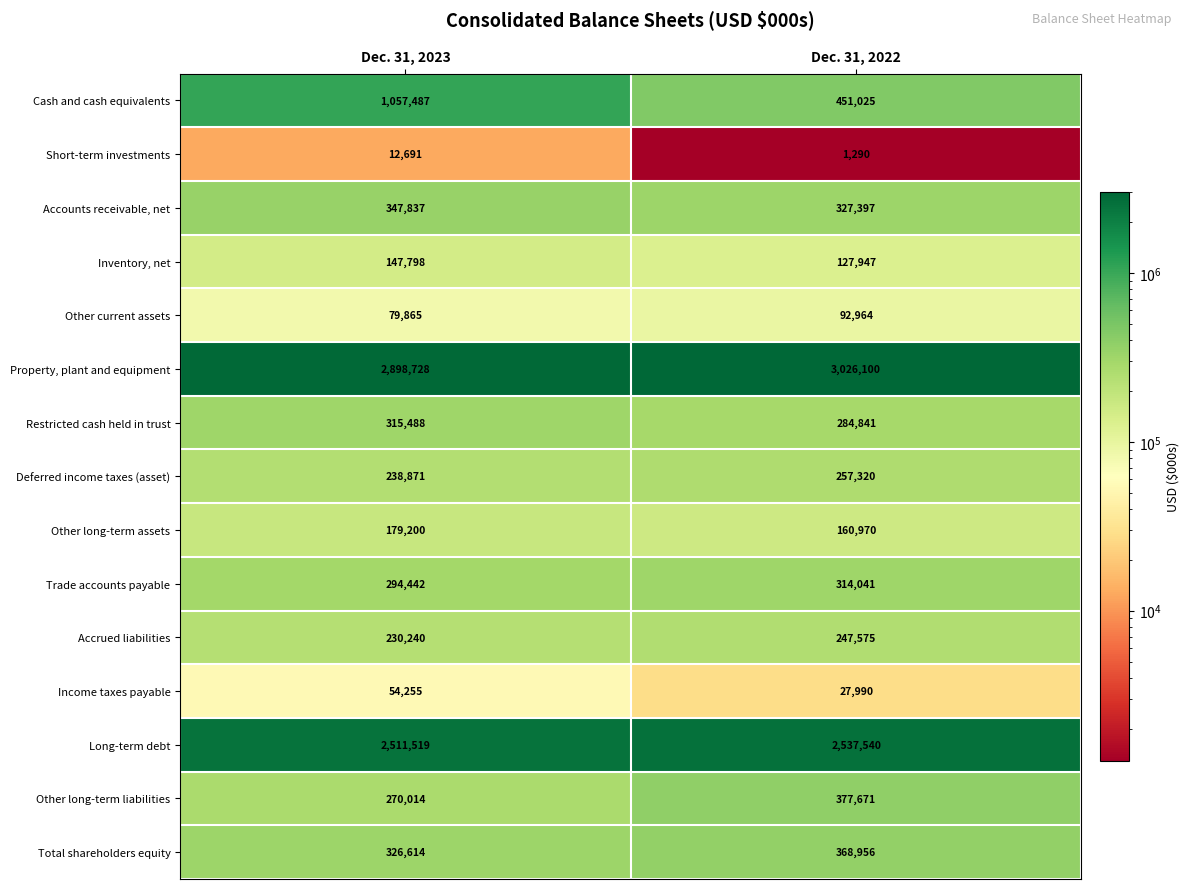

Reading left to right, extract all data points from this chart.

Cash and cash equivalents: Dec. 31, 2023=1057487	Dec. 31, 2022=451025
Short-term investments: Dec. 31, 2023=12691	Dec. 31, 2022=1290
Accounts receivable, net: Dec. 31, 2023=347837	Dec. 31, 2022=327397
Inventory, net: Dec. 31, 2023=147798	Dec. 31, 2022=127947
Other current assets: Dec. 31, 2023=79865	Dec. 31, 2022=92964
Property, plant and equipment: Dec. 31, 2023=2898728	Dec. 31, 2022=3026100
Restricted cash held in trust: Dec. 31, 2023=315488	Dec. 31, 2022=284841
Deferred income taxes (asset): Dec. 31, 2023=238871	Dec. 31, 2022=257320
Other long-term assets: Dec. 31, 2023=179200	Dec. 31, 2022=160970
Trade accounts payable: Dec. 31, 2023=294442	Dec. 31, 2022=314041
Accrued liabilities: Dec. 31, 2023=230240	Dec. 31, 2022=247575
Income taxes payable: Dec. 31, 2023=54255	Dec. 31, 2022=27990
Long-term debt: Dec. 31, 2023=2511519	Dec. 31, 2022=2537540
Other long-term liabilities: Dec. 31, 2023=270014	Dec. 31, 2022=377671
Total shareholders equity: Dec. 31, 2023=326614	Dec. 31, 2022=368956